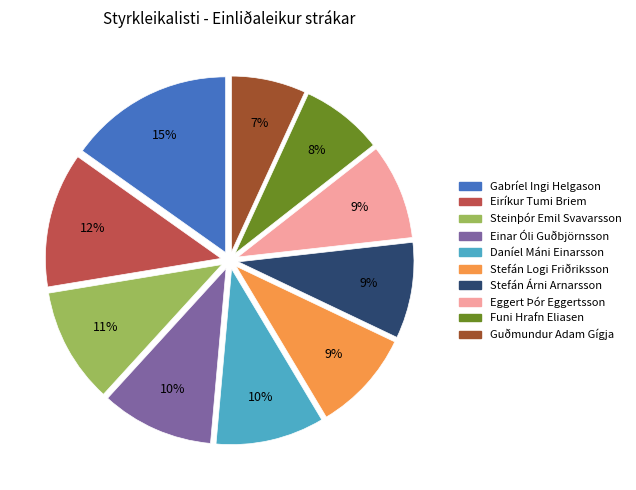

To the nearest percent, what percentage of the pie is Eiríkur Tumi Briem?

12%